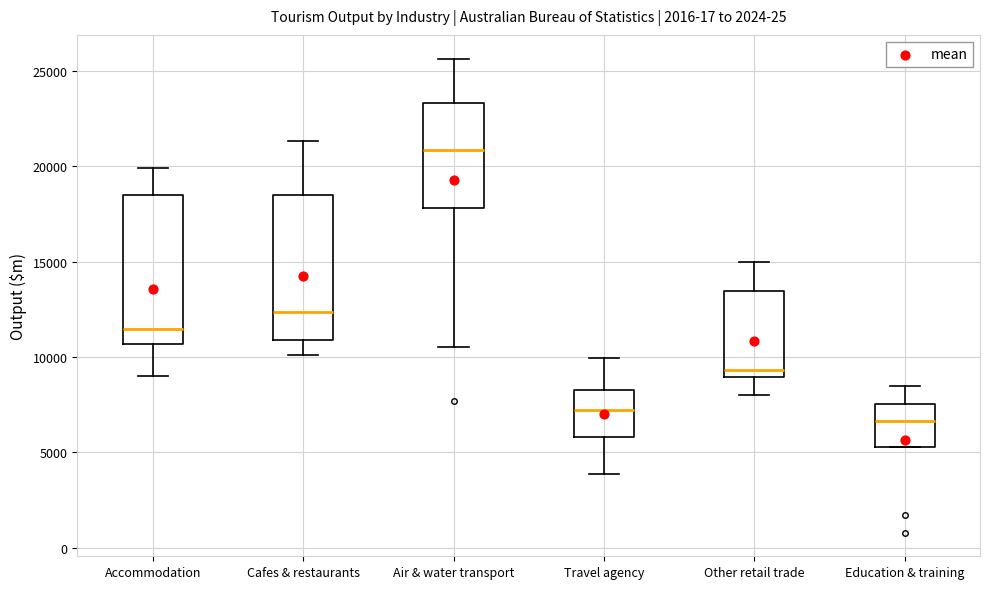

Reading left to right, transcribe this box plot: for each box, give where its median line is, the range the box spans, and where its two whiskers end, as read against the y-axis. The values are not printed on the chart, so give them approximately, as read against the axis.

Accommodation: median 11500, box 10500 to 18500, whiskers 9000 to 20000
Cafes & restaurants: median 12500, box 11000 to 18500, whiskers 10000 to 21500
Air & water transport: median 21000, box 18000 to 23500, whiskers 10500 to 25500
Travel agency: median 7000, box 6000 to 8000, whiskers 4000 to 10000
Other retail trade: median 9500, box 9000 to 13500, whiskers 8000 to 15000
Education & training: median 6500, box 5500 to 7500, whiskers 5500 to 8500